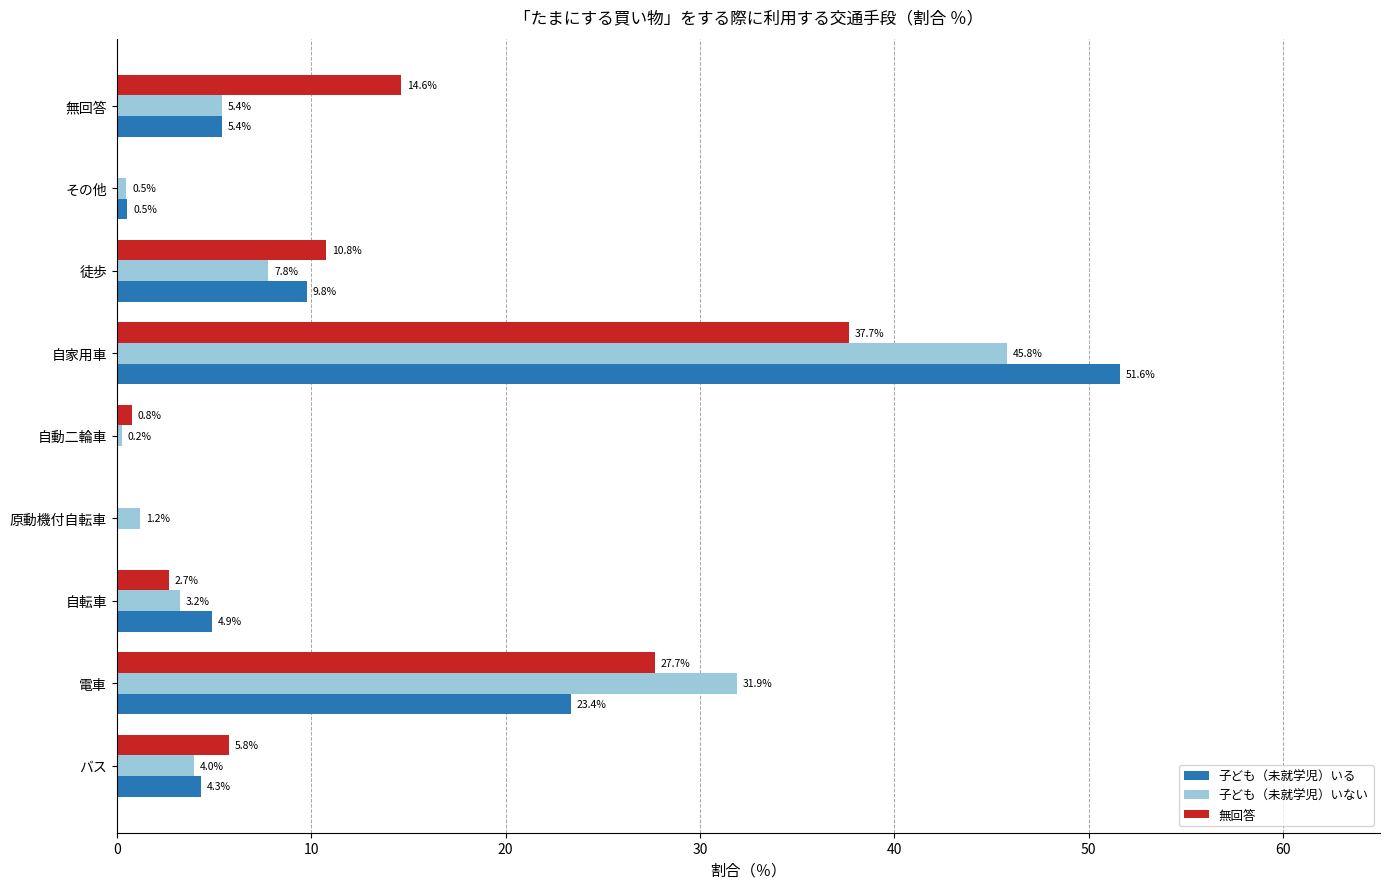

At which category is the sum across all series the highest?

自家用車